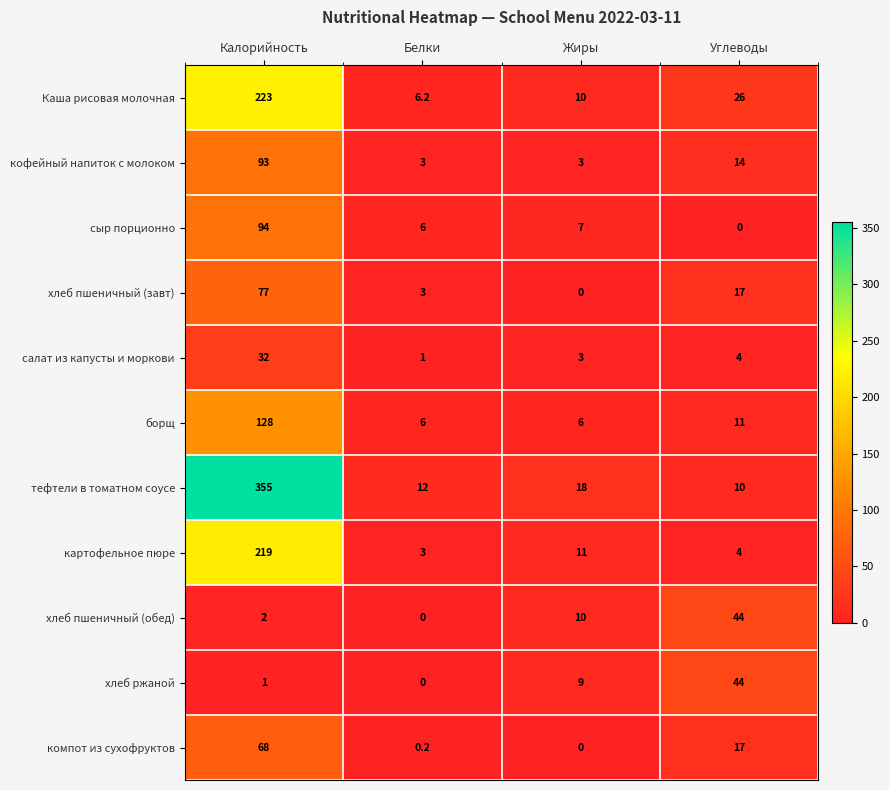

Between Жиры and Углеводы, which series saw the biggest shift?

хлеб ржаной